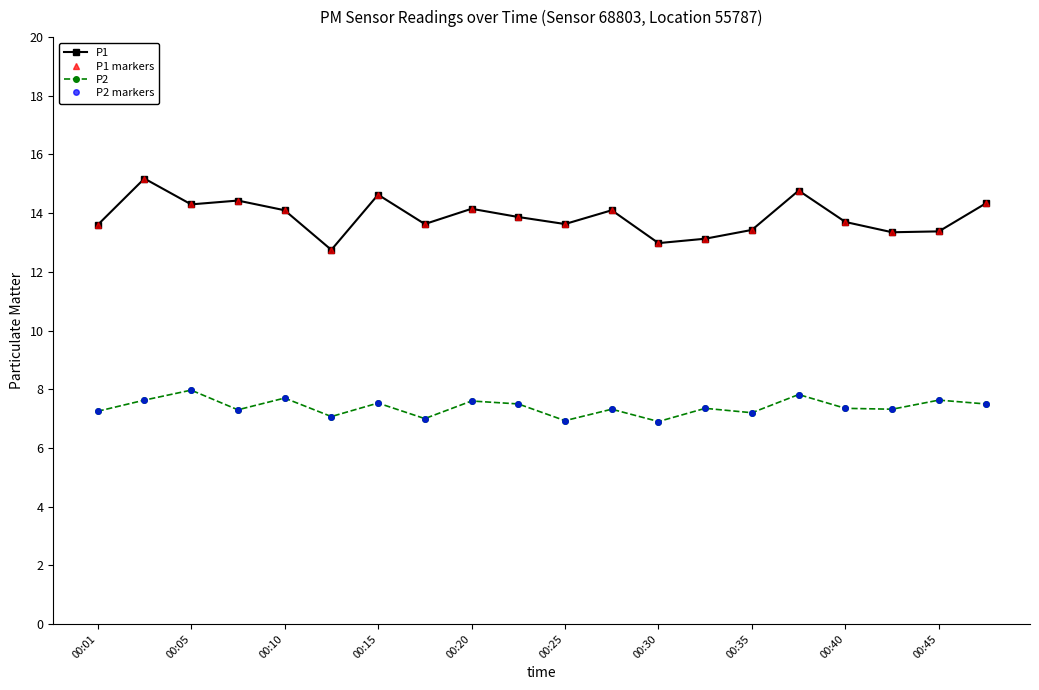

Reading right to left, what are all the values shown in this chart?

P1: 14.3	13.4	13.3	13.7	14.8	13.4	13.1	13.0	14.1	13.6	13.9	14.2	13.6	14.6	12.8	14.1	14.4	14.3	15.2	13.6
P1 markers: 14.3	13.4	13.3	13.7	14.8	13.4	13.1	13.0	14.1	13.6	13.9	14.2	13.6	14.6	12.8	14.1	14.4	14.3	15.2	13.6
P2: 7.5	7.6	7.3	7.3	7.8	7.2	7.3	6.9	7.3	6.9	7.5	7.6	7.0	7.5	7.1	7.7	7.3	8.0	7.6	7.2
P2 markers: 7.5	7.6	7.3	7.3	7.8	7.2	7.3	6.9	7.3	6.9	7.5	7.6	7.0	7.5	7.1	7.7	7.3	8.0	7.6	7.2